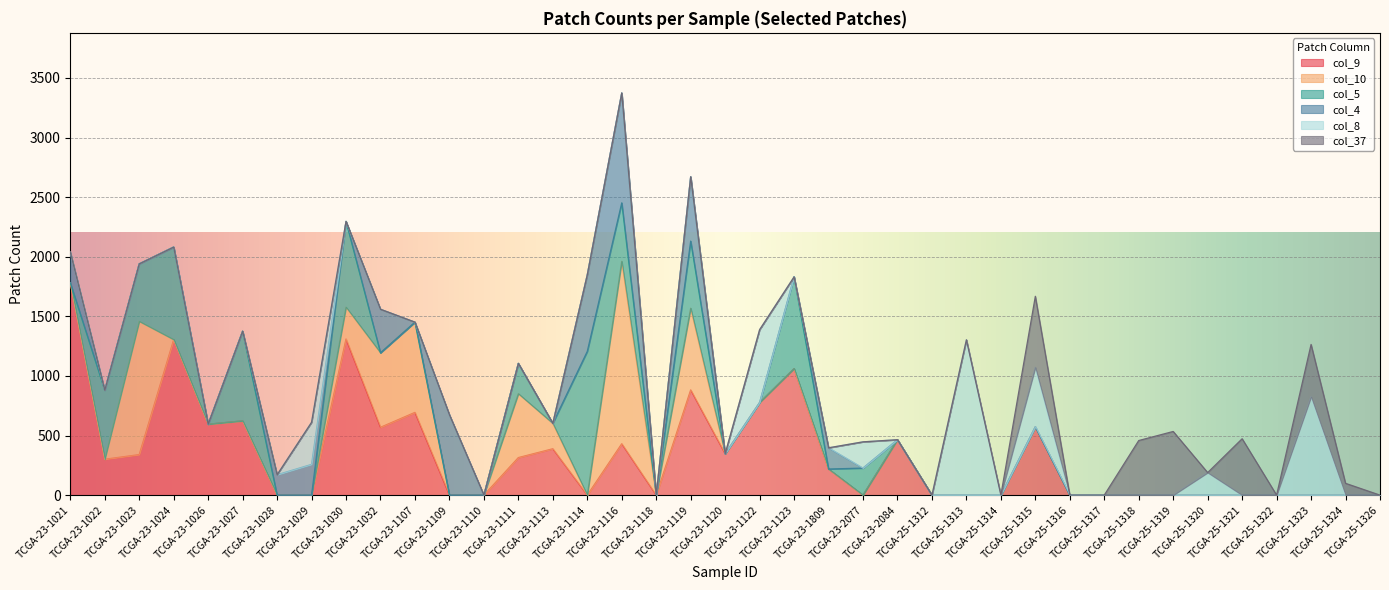

What is the label of the 36th point from the left?

TCGA-25-1322